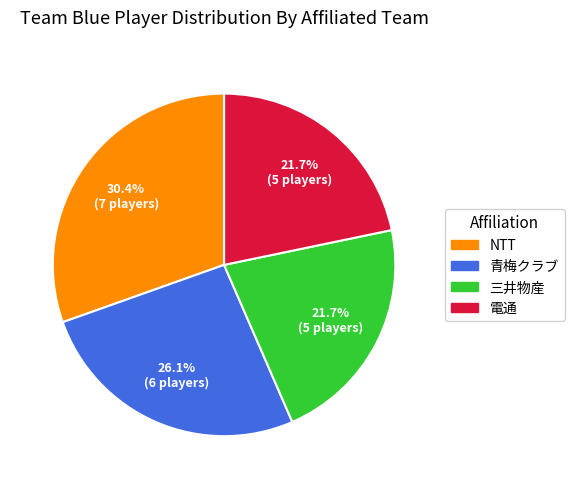

What is the total percentage of 三井物産 and 青梅クラブ?

47.8%